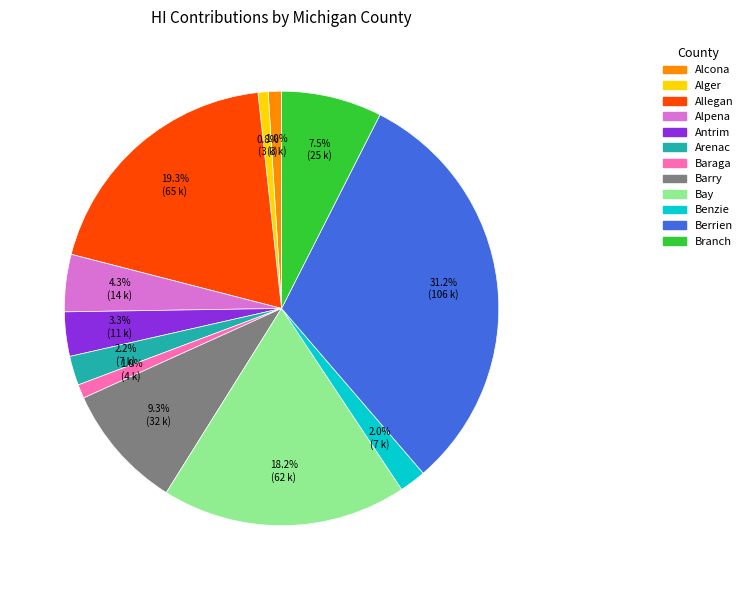

What percentage is the Bay slice, to the nearest percent?

18%